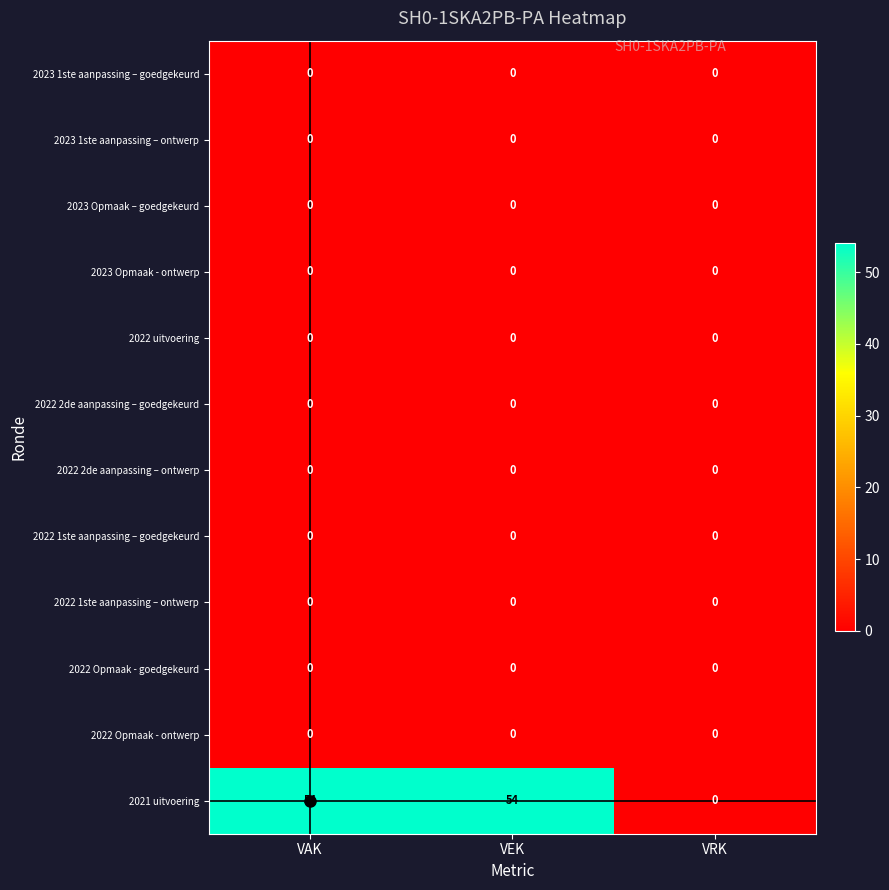

What is the spread (max minus min) of values at VEK?

54